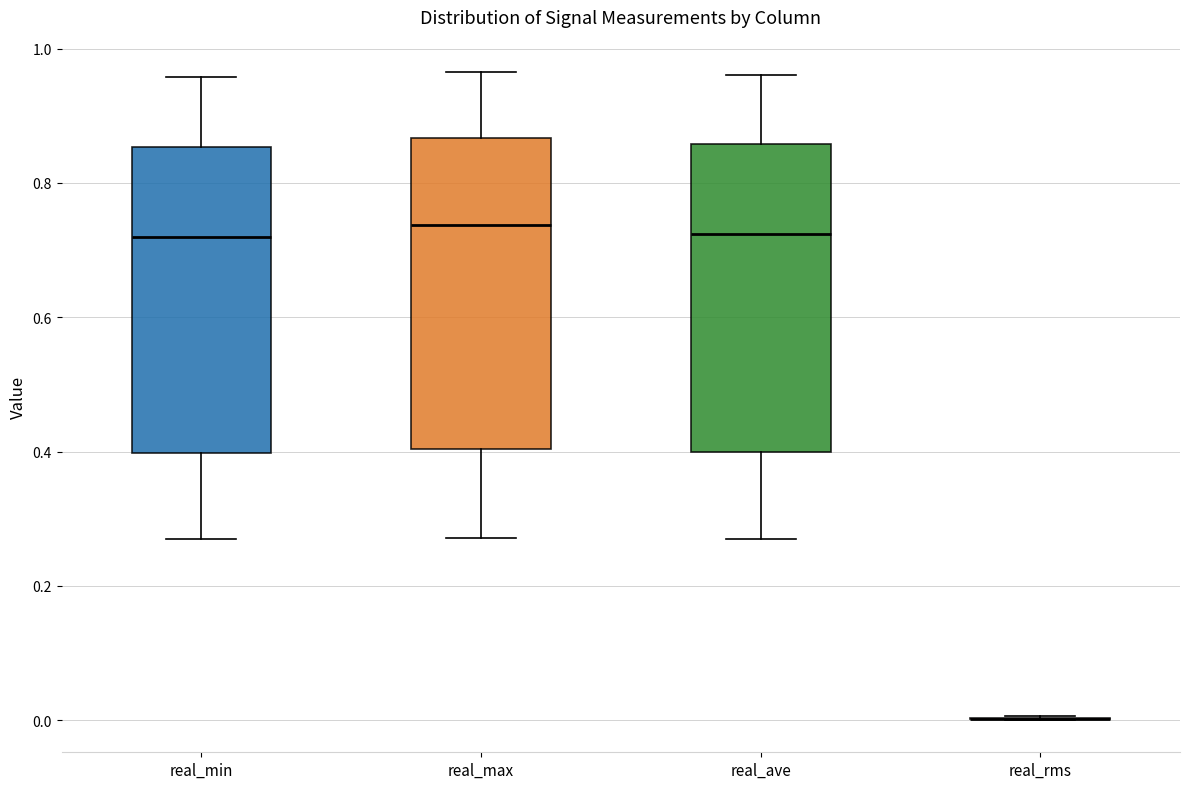

Where is the upper edge of the box for real_min on the y-axis? The values are not printed on the chart, so give them approximately, as read against the axis.

0.86